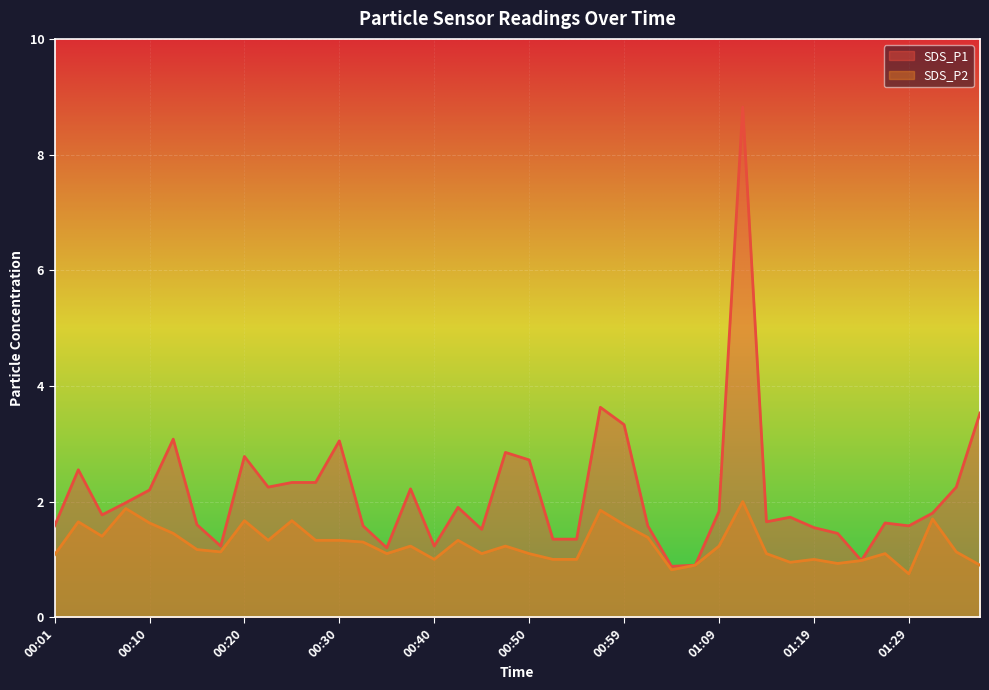

What is the average value of the SDS_P2 series?

1.3